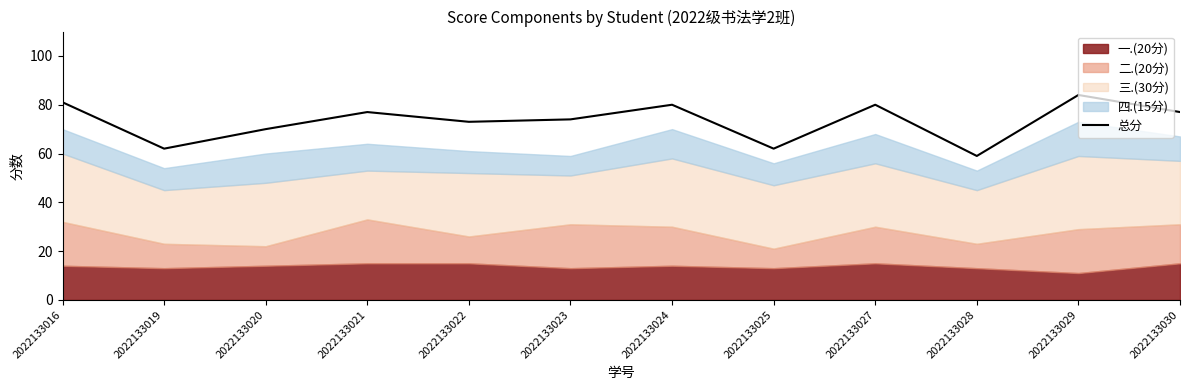

What is the approximate value at 2022133019?

62